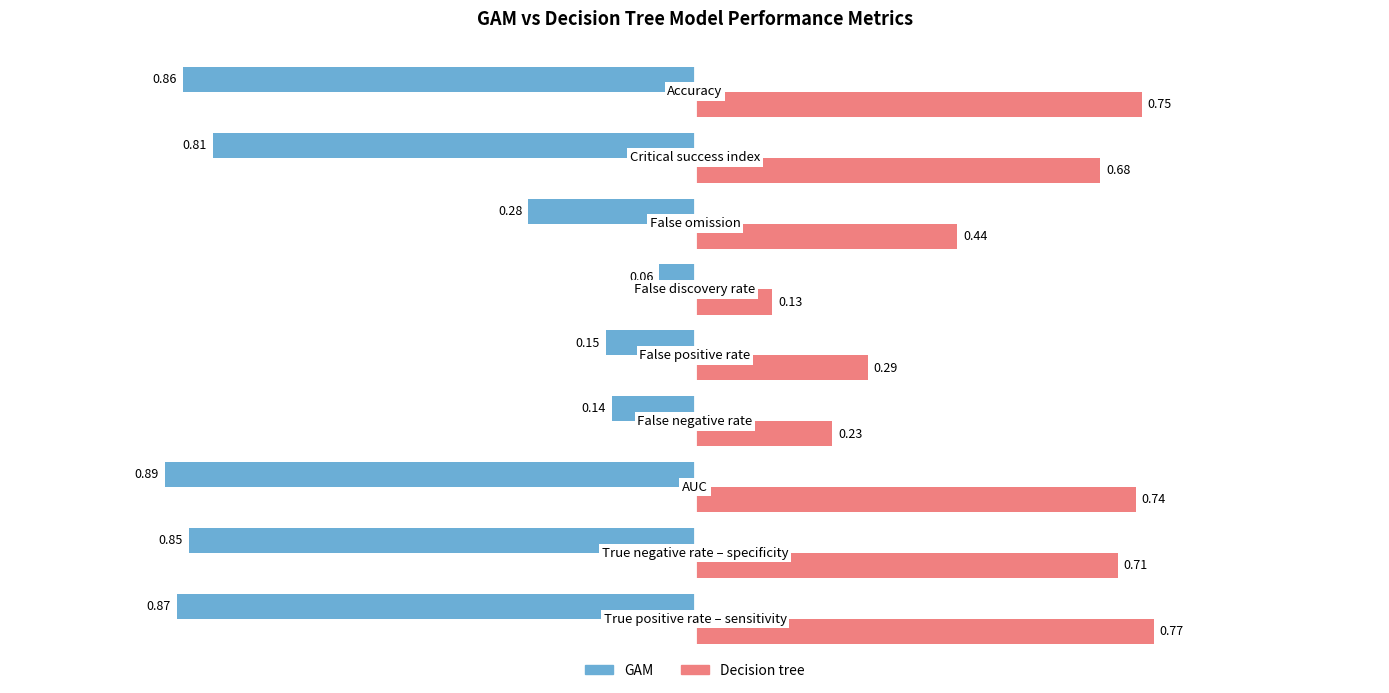

Which series has the largest range (max minus min)?

GAM